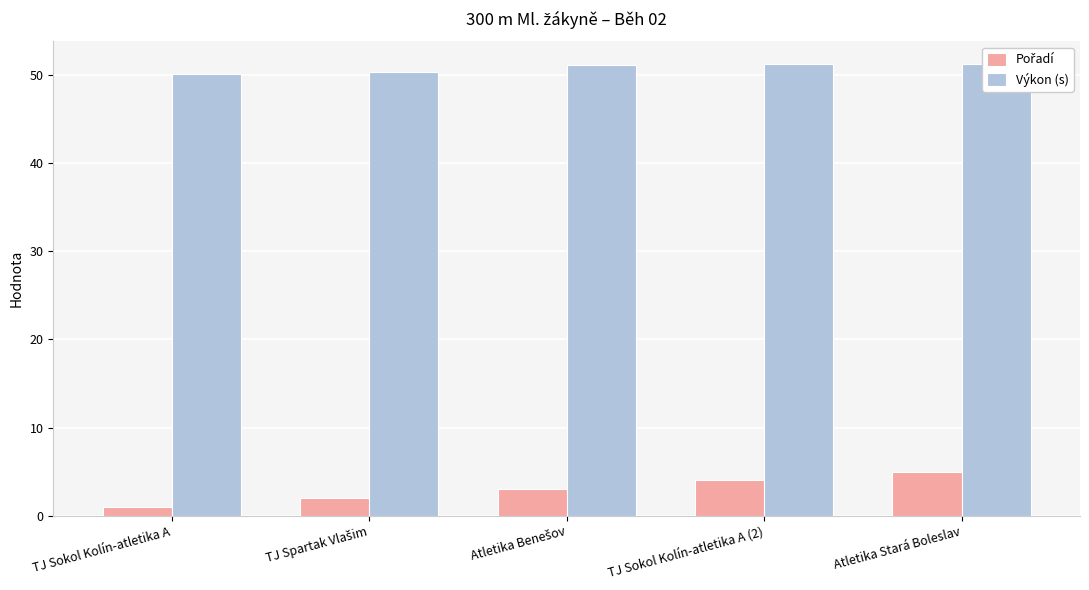

At which label does Výkon (s) reach its peak?

TJ Sokol Kolín-atletika A (2)